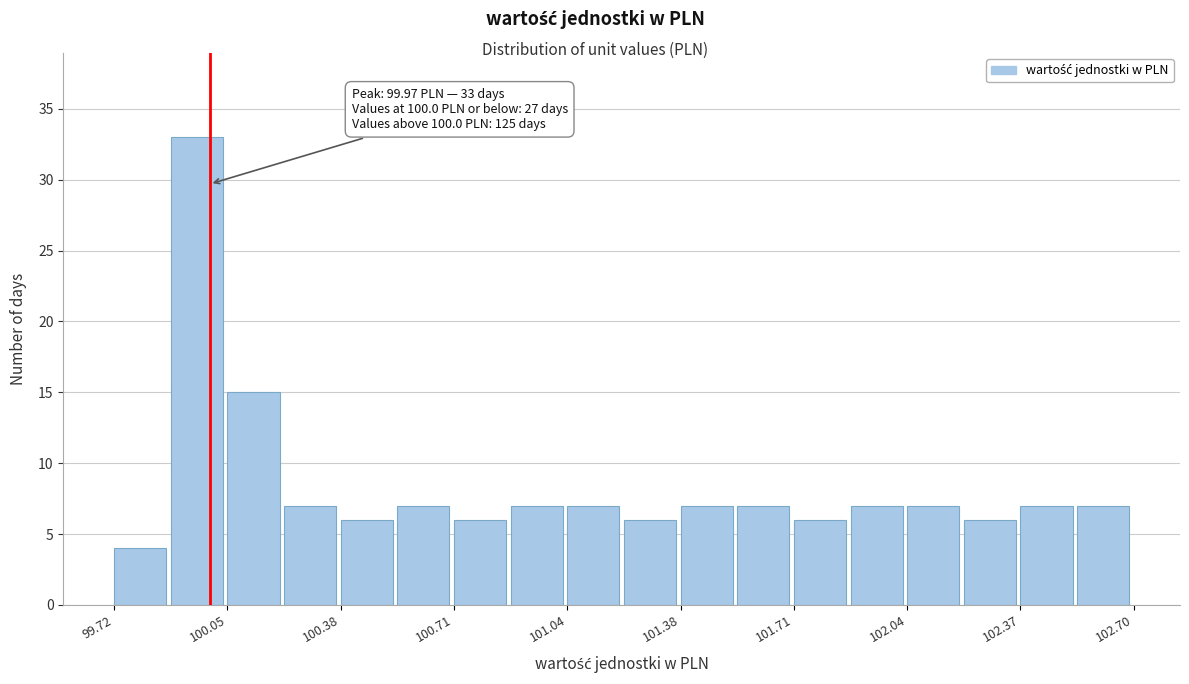

Around what value on the x-axis is the tallest bar? Give the approximate position of its centre, as read against the axis.

99.95